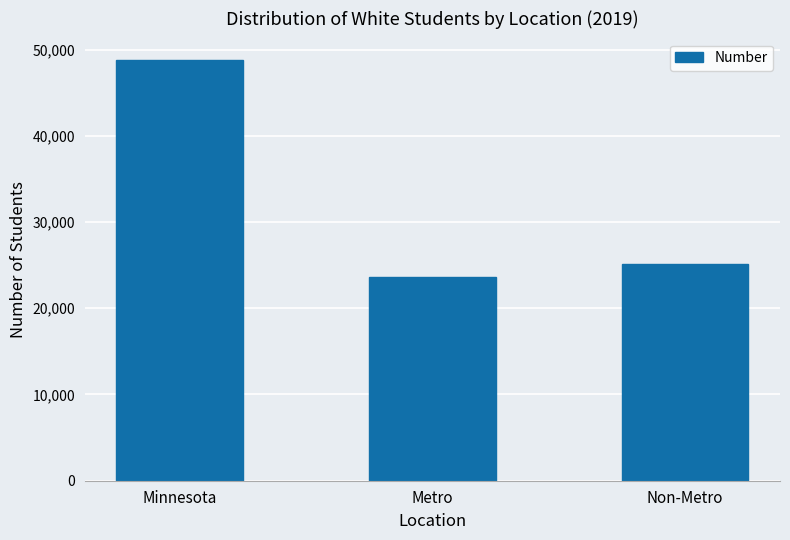

How many bars are there in total?

3